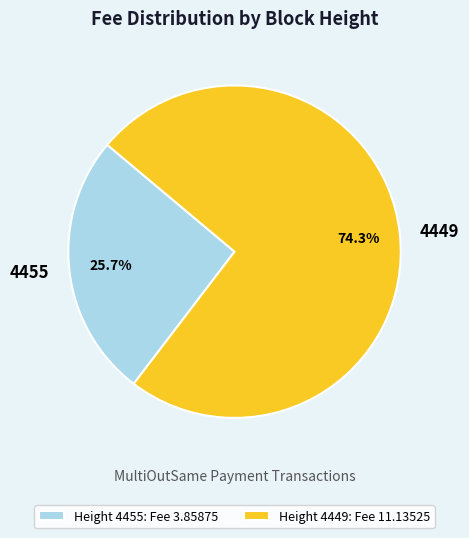

How much of the chart is everything except 4449?

25.7%